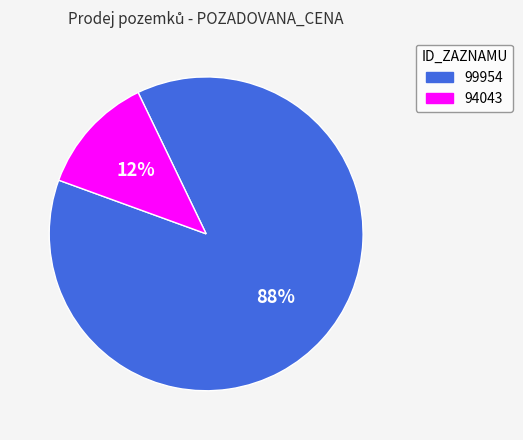

Which has a higher value, 94043 or 99954?

99954